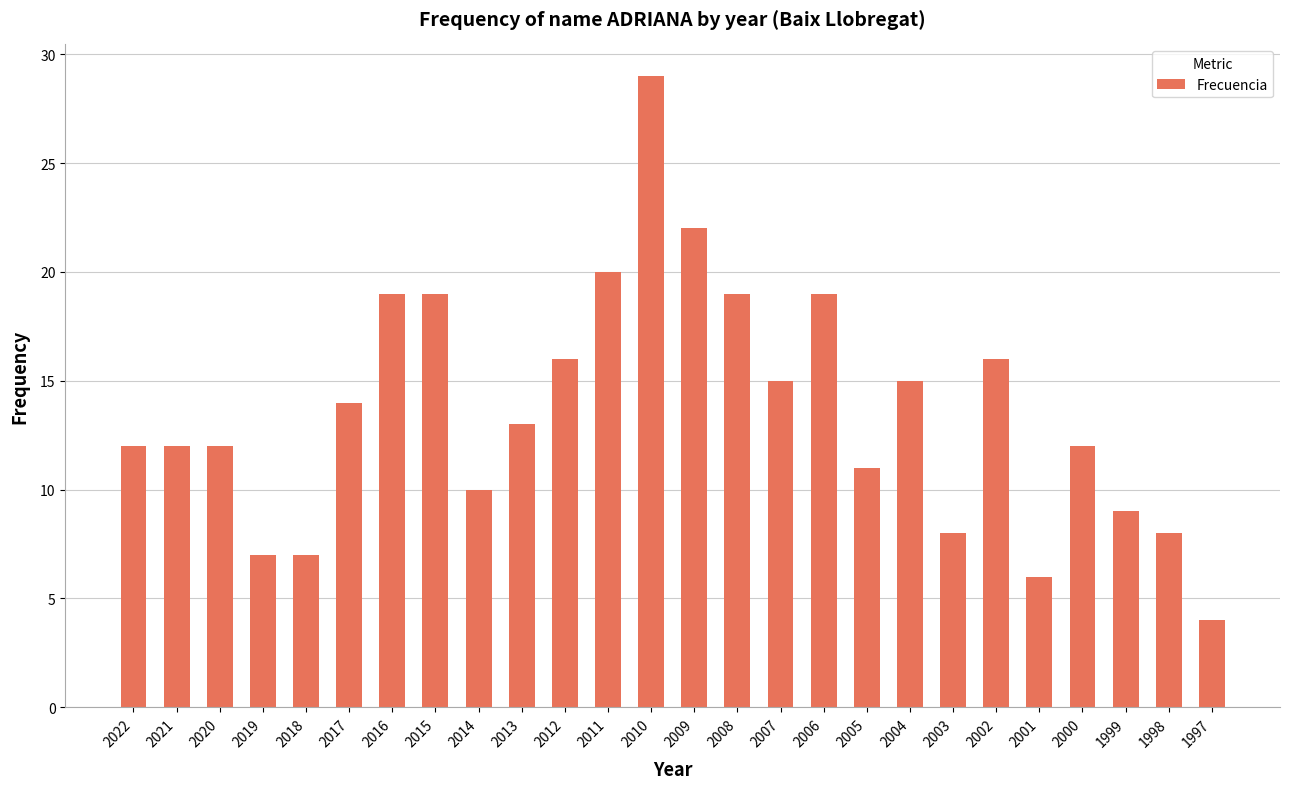

Reading left to right, extract all data points from this chart.

12	12	12	7	7	14	19	19	10	13	16	20	29	22	19	15	19	11	15	8	16	6	12	9	8	4